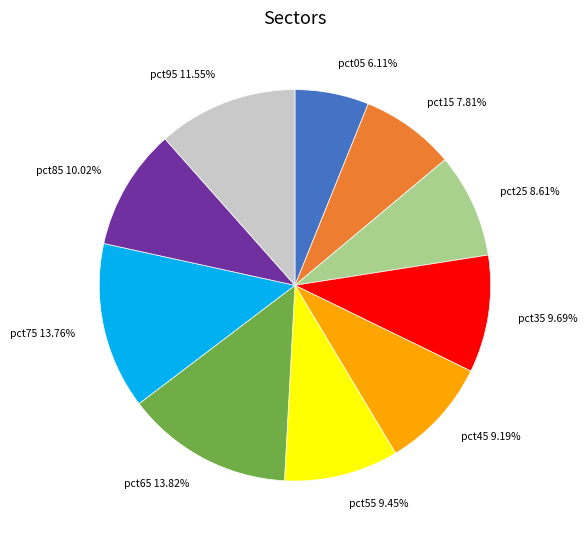

Do pct75 13.76% and pct25 8.61% together represent more than half of the pie?

No